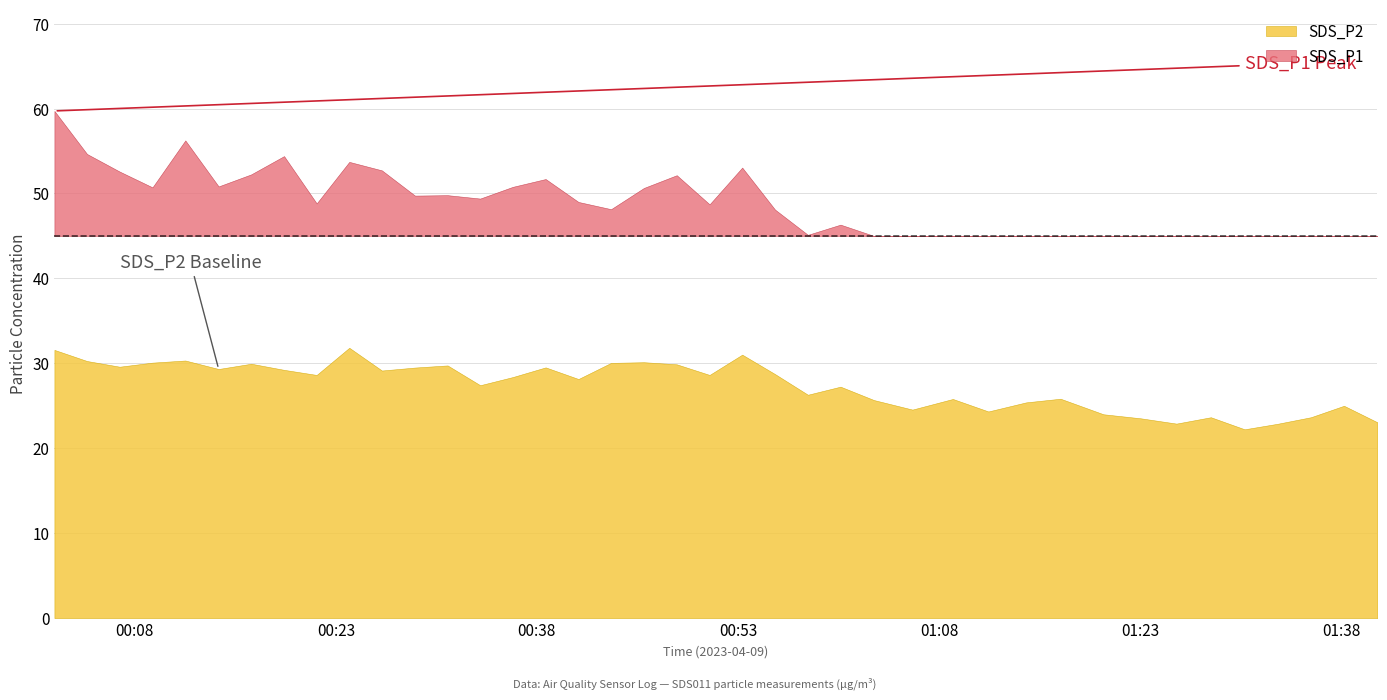

What is the label of the 11th point from the right?

2023/04/09 01:14:30